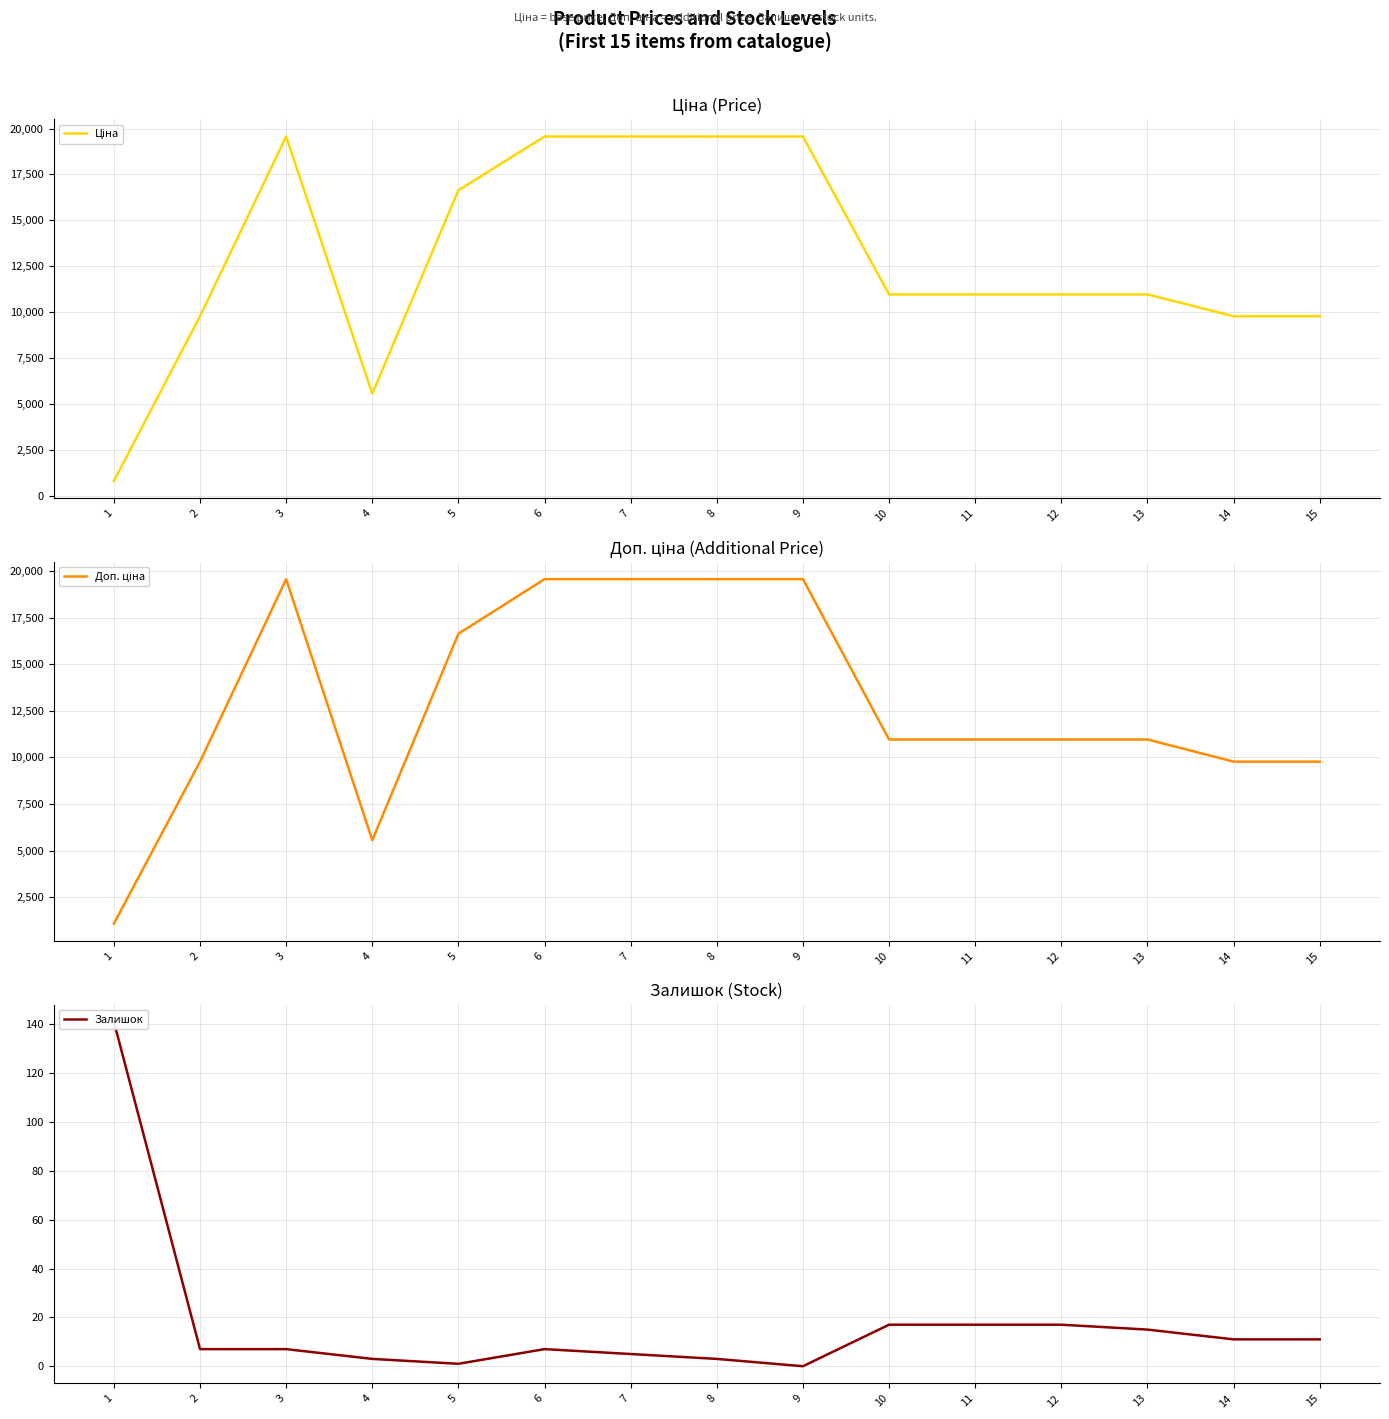

True or false: Залишок and Ціна cross at least once.

False